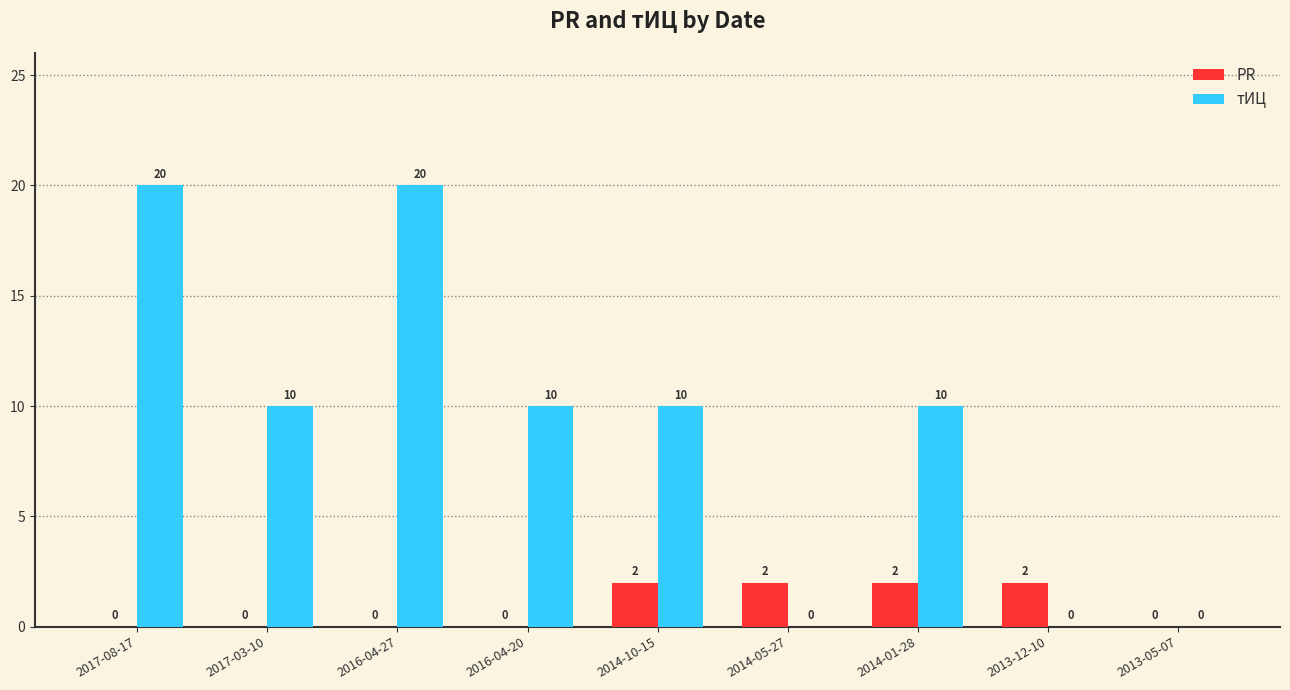

Is the value of тИЦ at 2017-03-10 greater than the value of PR at 2013-05-07?

Yes